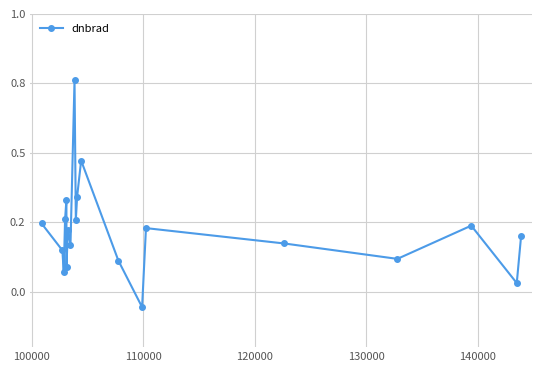

Does the chart have visible grid lines?

Yes